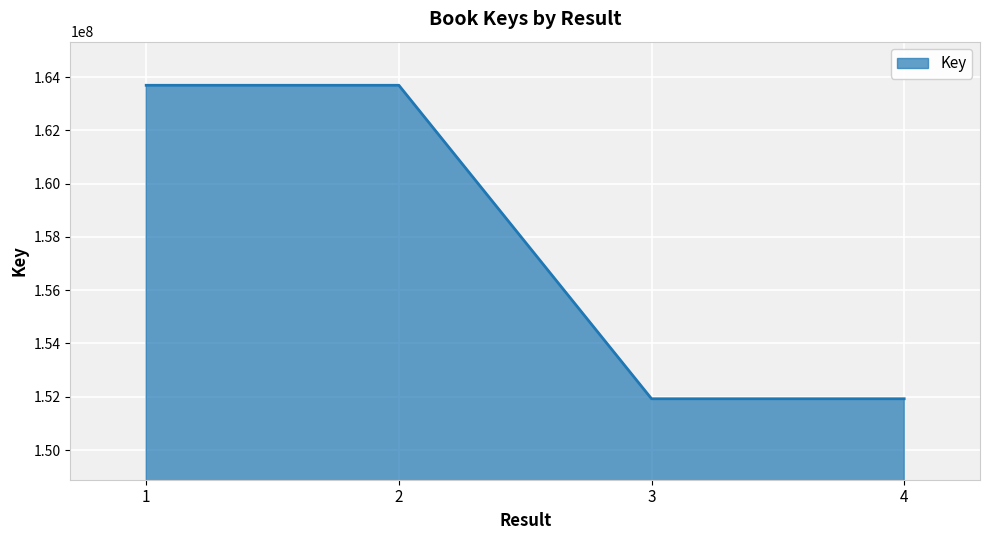

What is the greatest value displayed?

163690053